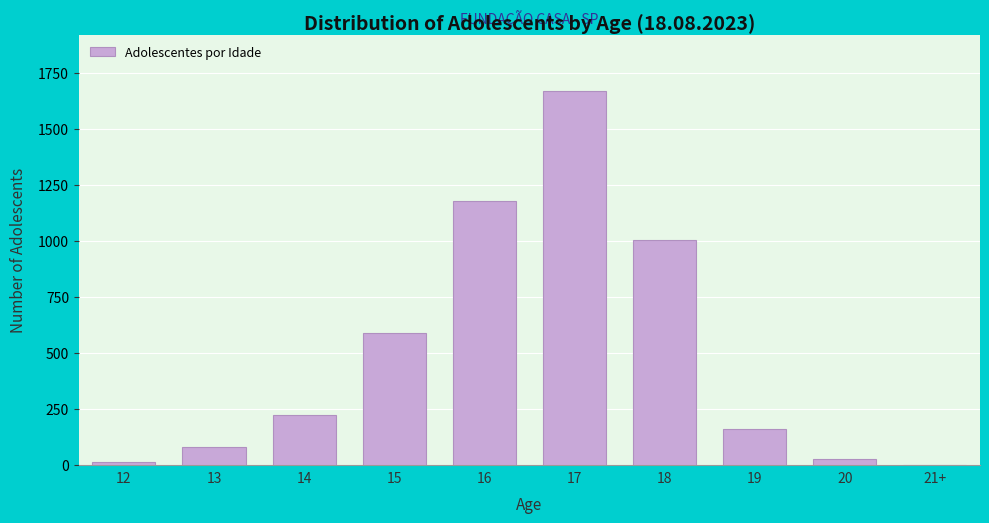

Reading left to right, extract all data points from this chart.

12=15	13=82	14=225	15=589	16=1177	17=1668	18=1003	19=161	20=30	21+=0